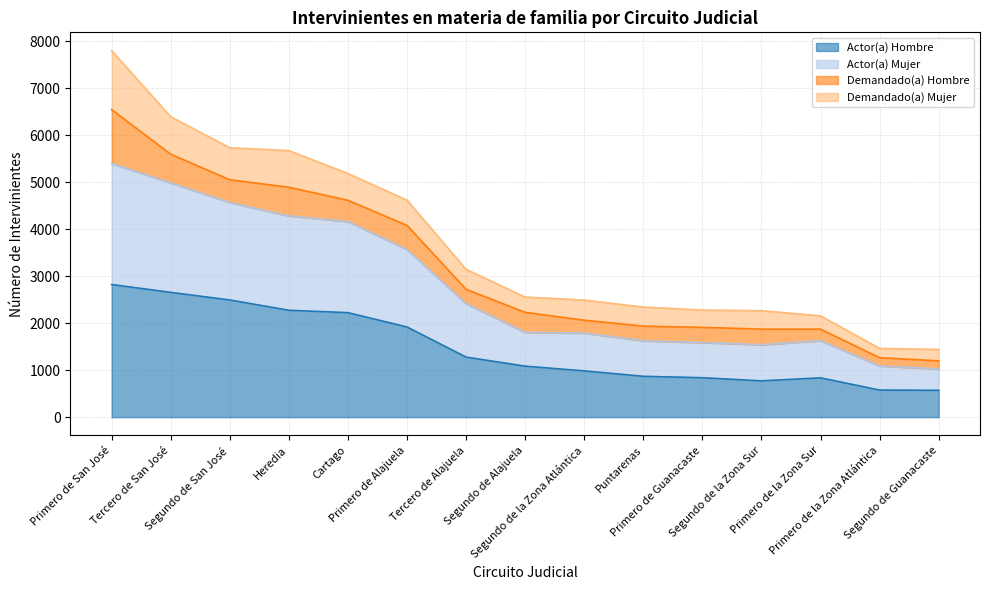

What is the minimum value for Actor(a) Hombre?

571